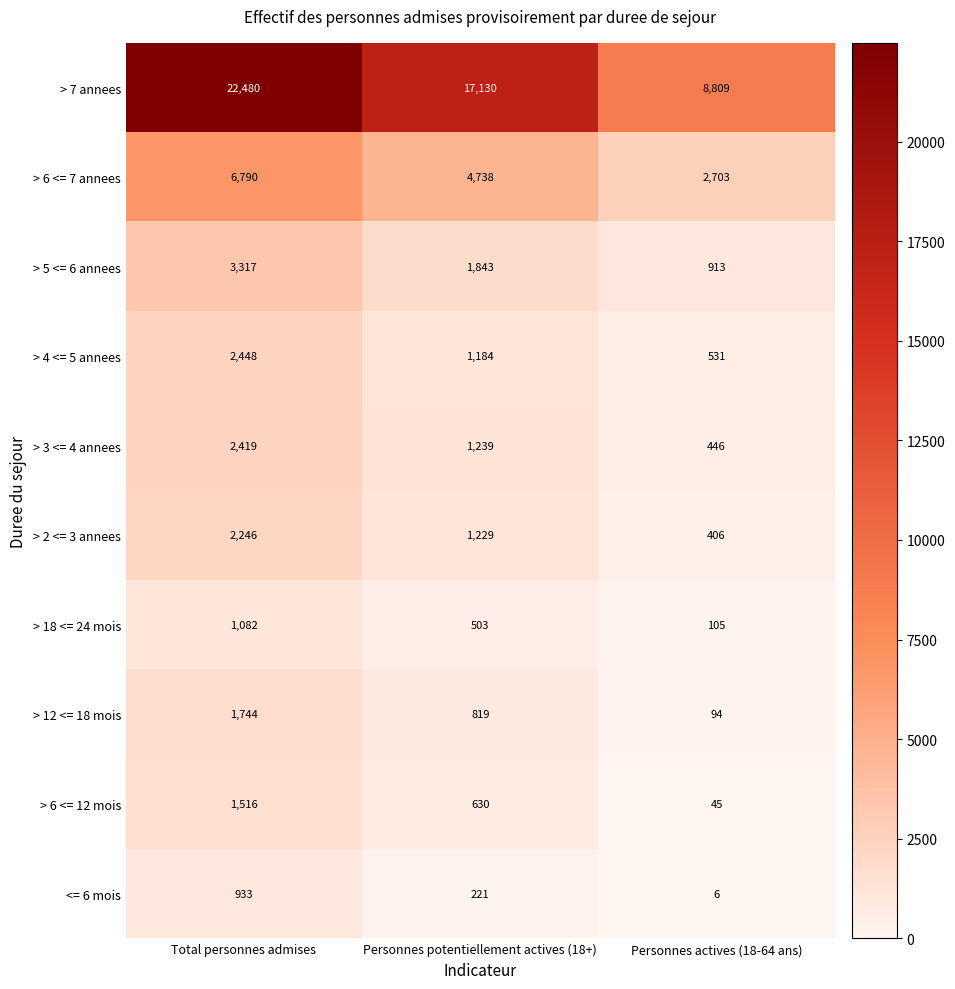

Is it true that > 4 <= 5 annees equals 2448 at Total personnes admises?

True